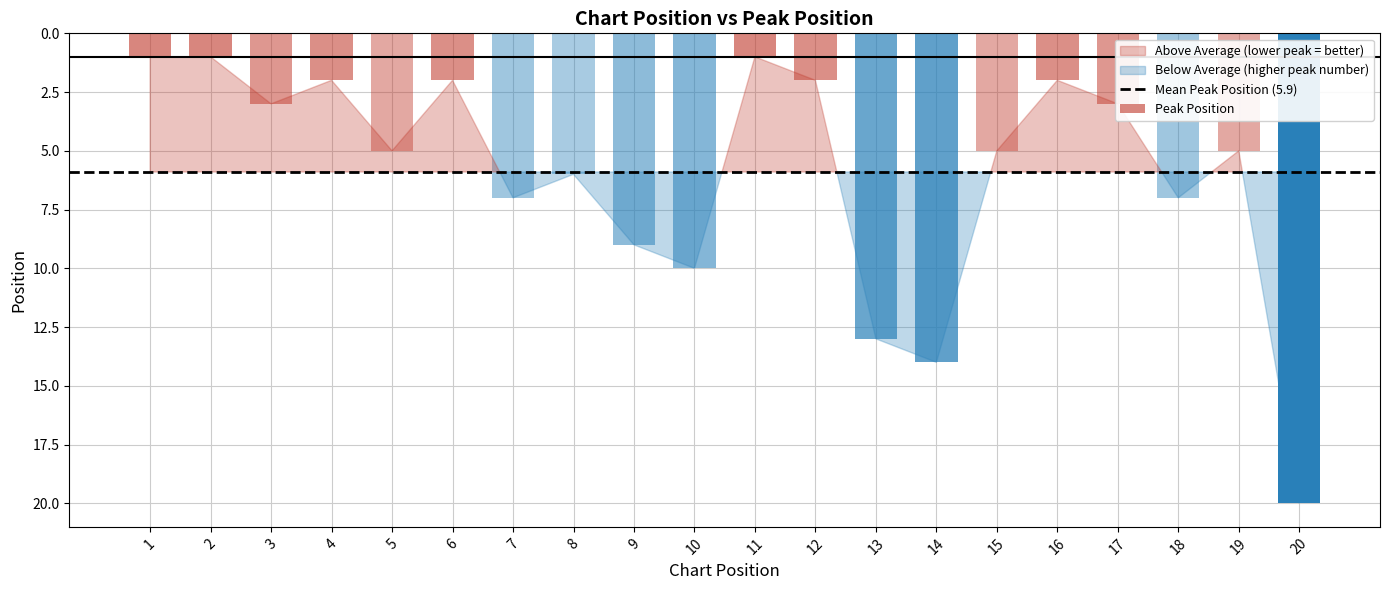

Which series changed the most between 3 and 4?

Peak Position